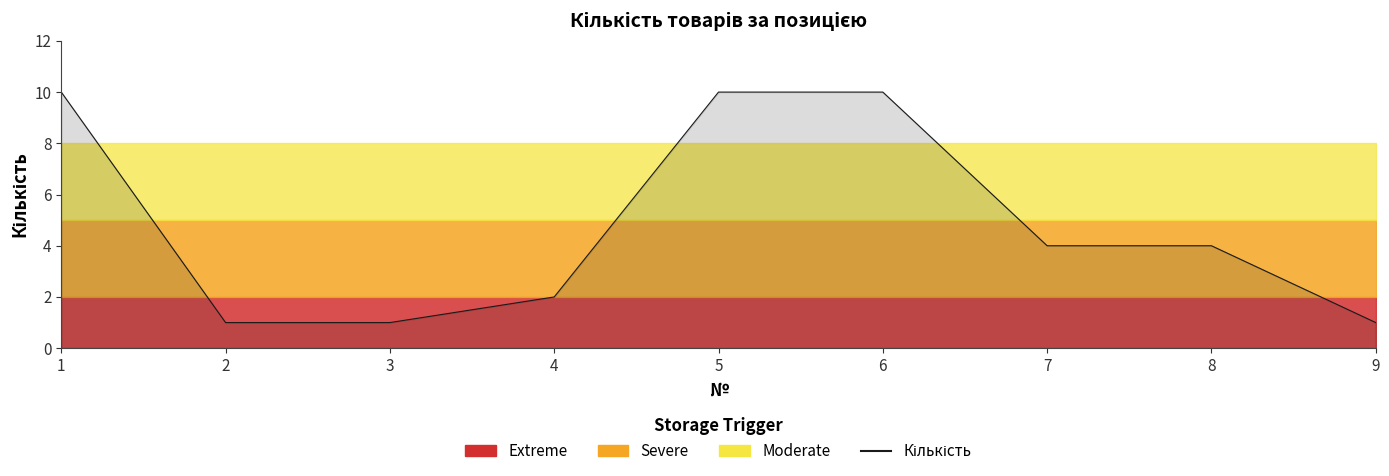

The chart shows a value of 2 at 8. True or false?

False